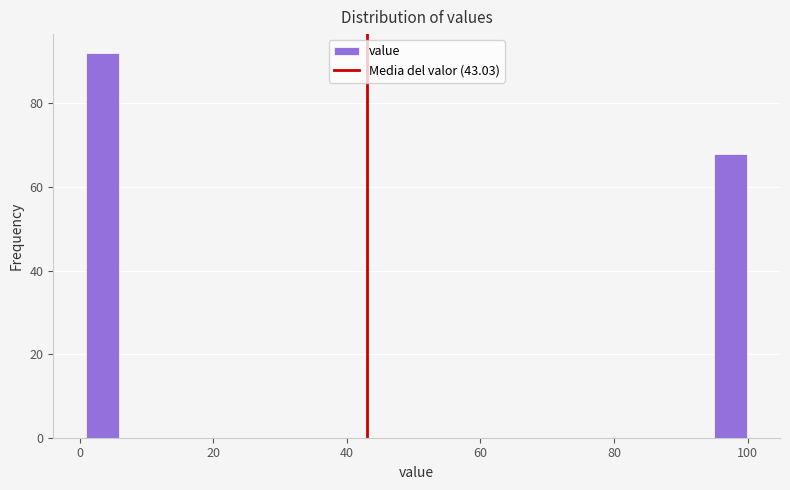

Around what value on the x-axis is the tallest bar? Give the approximate position of its centre, as read against the axis.

4